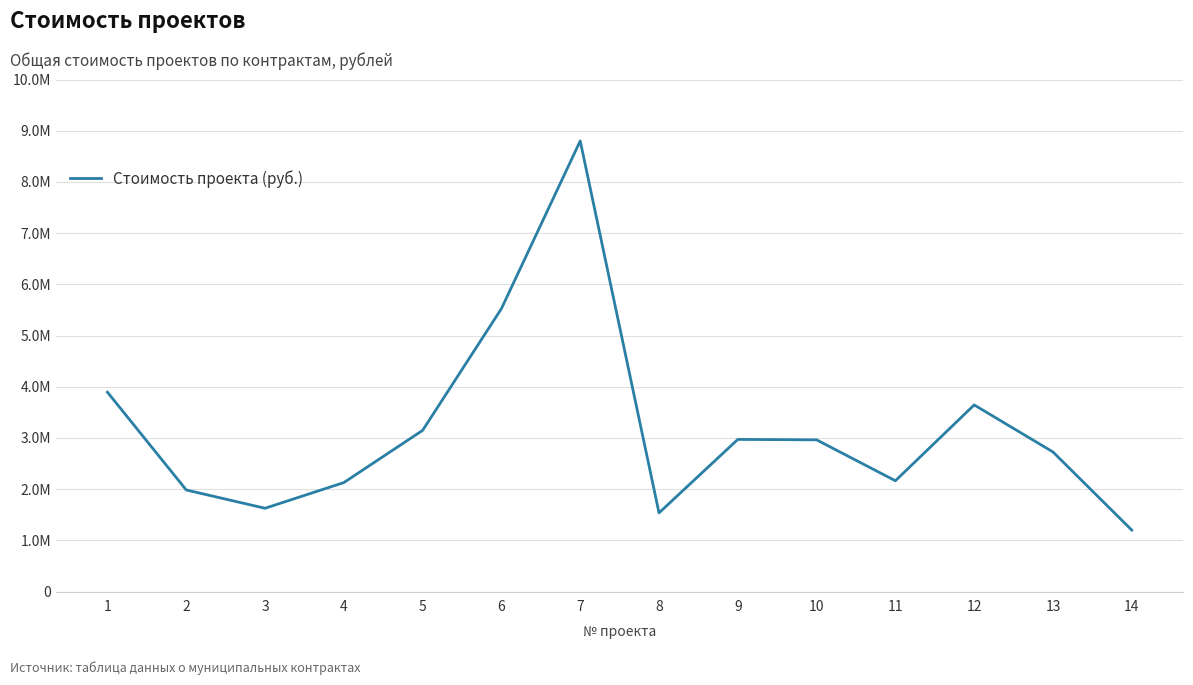

What is the sum of the values at 2 and 9?

4954940.0